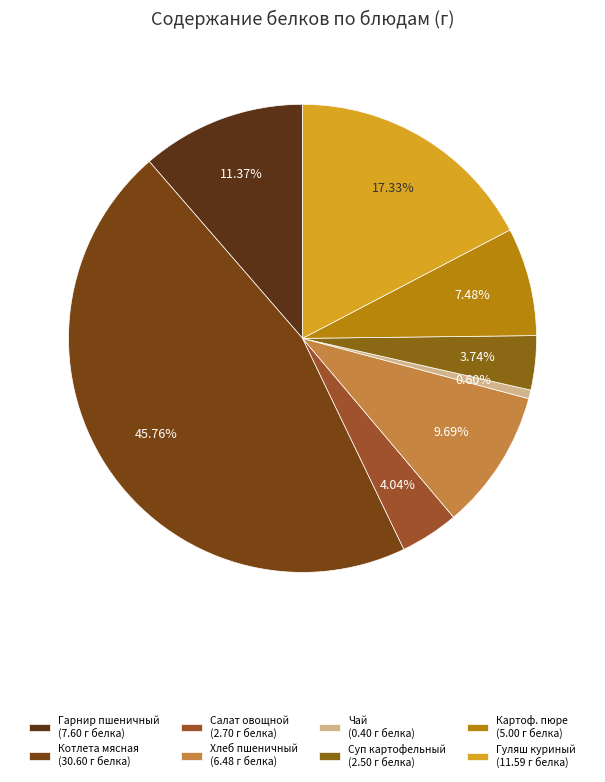

Is there a majority slice in this chart?

No